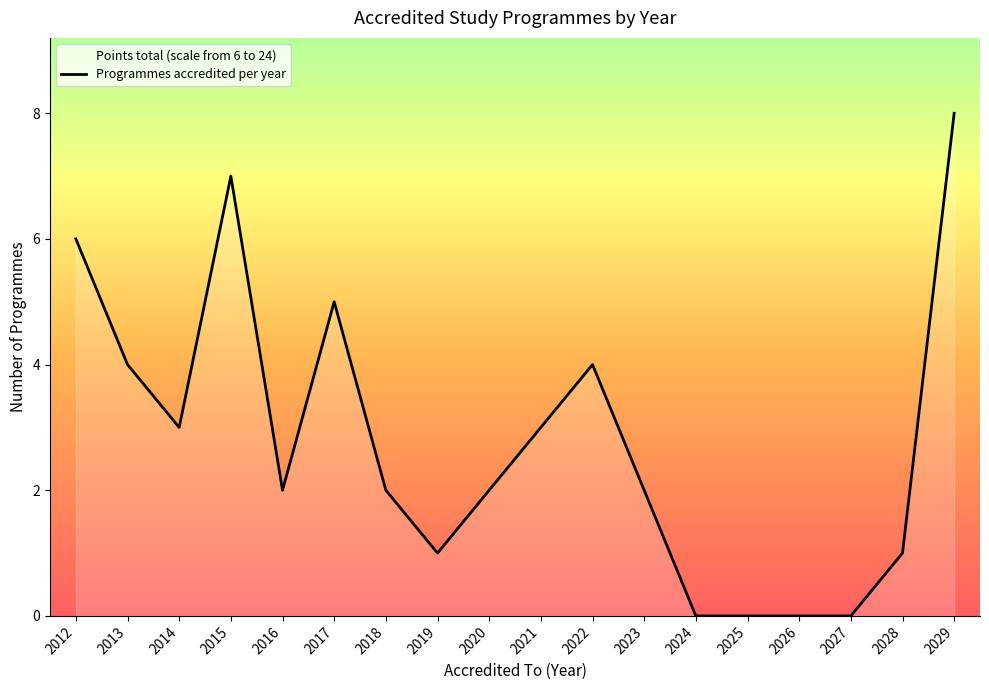

True or false: the data shows 1 at 2021.

False